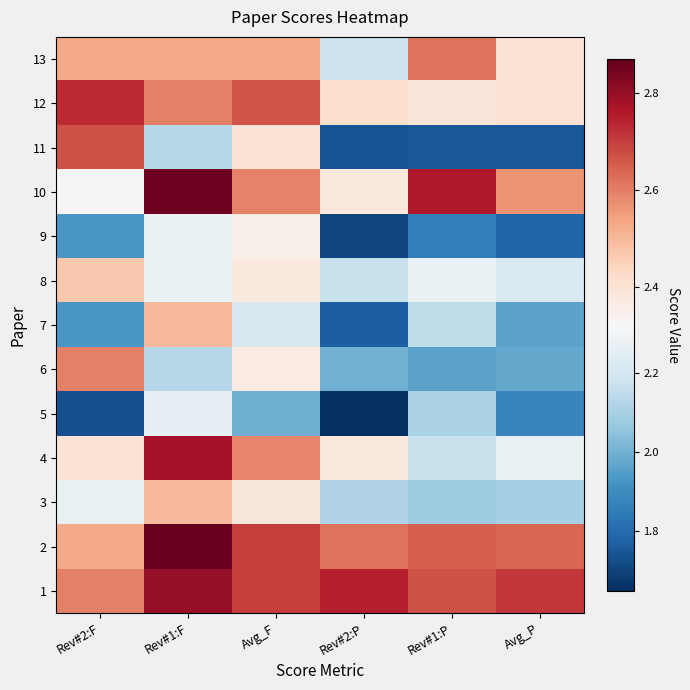

Which series changed the most between Rev#2:F and Rev#1:F?

7